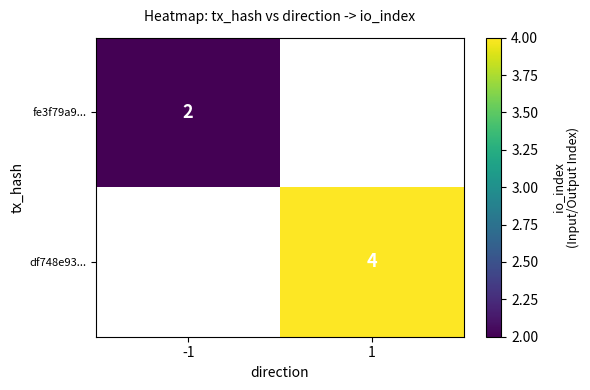

The value of df748e93... at 1 is 4. True or false?

True